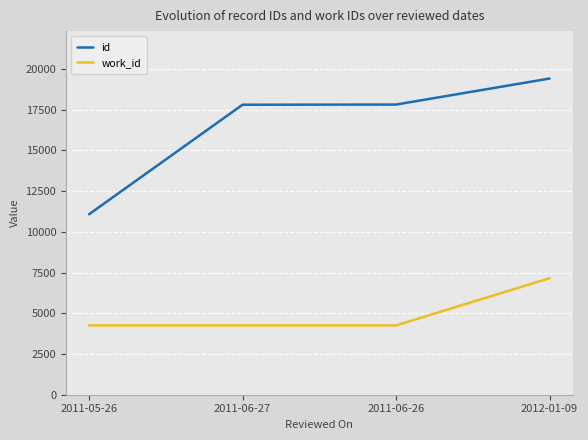

What is the average value of the work_id series?

4982